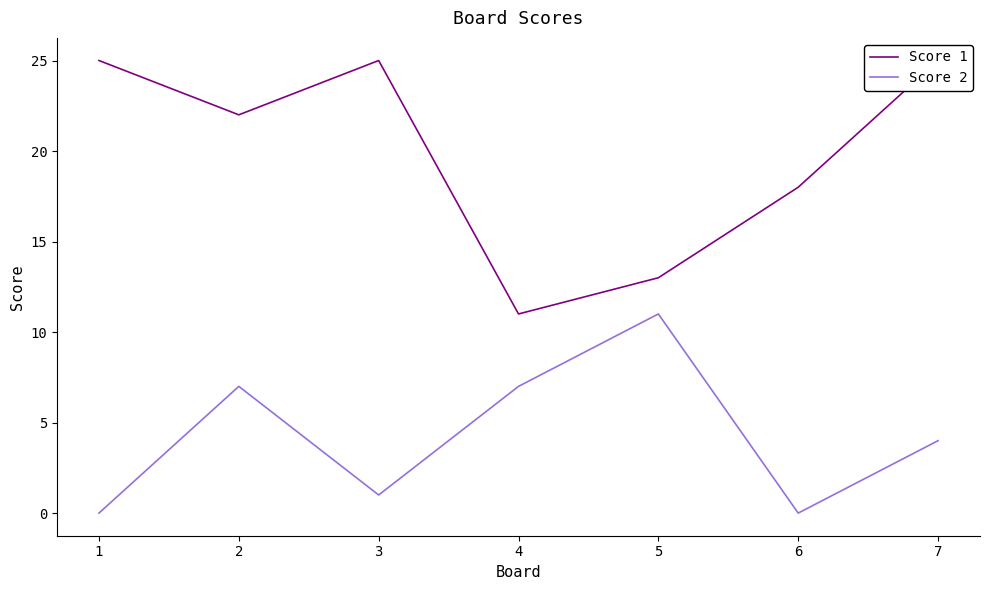

The value of Score 2 at 6 is 0. True or false?

True